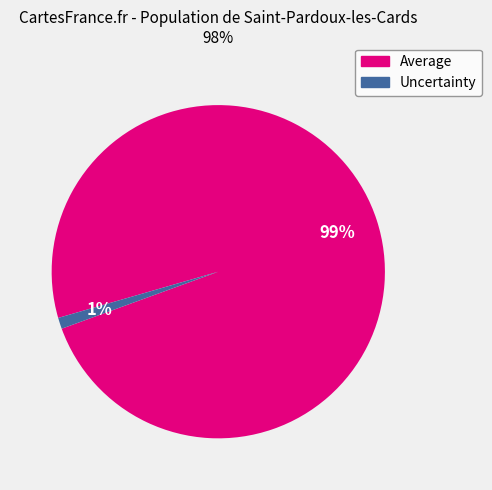

Count the number of slices in the pie.

2